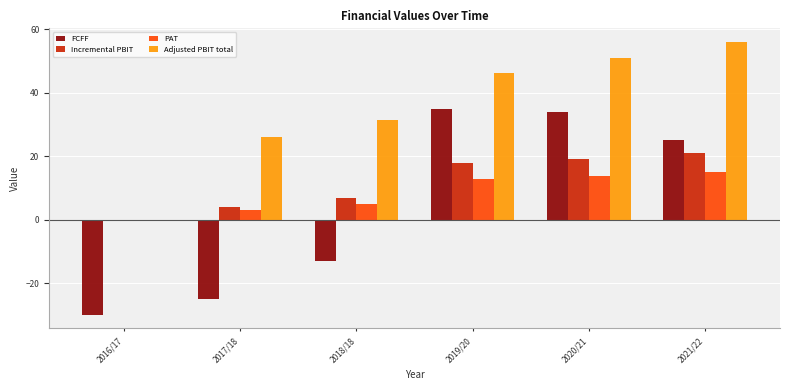

True or false: FCFF has a value of -13.7 at 2017/18.

False